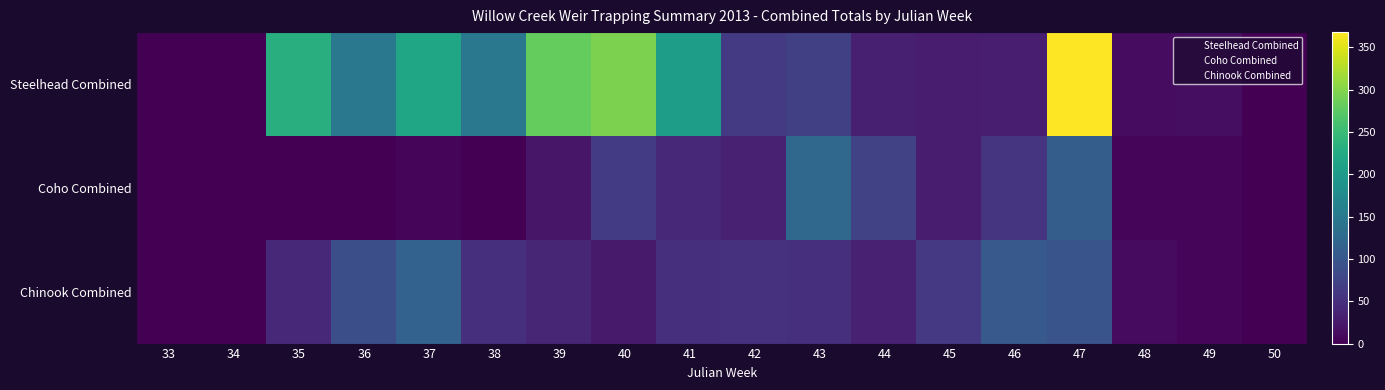

Which label corresponds to the smallest value in the chart?

33